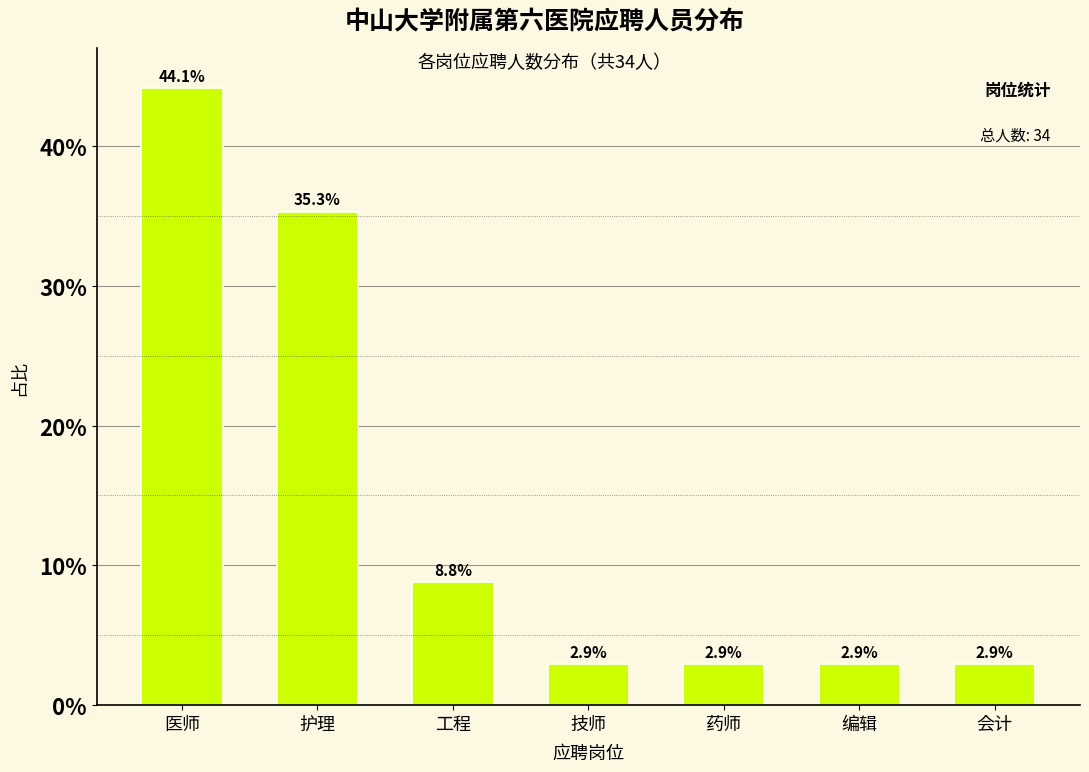

Reading left to right, list all the values displayed in this chart.

44.1	35.3	8.8	2.9	2.9	2.9	2.9